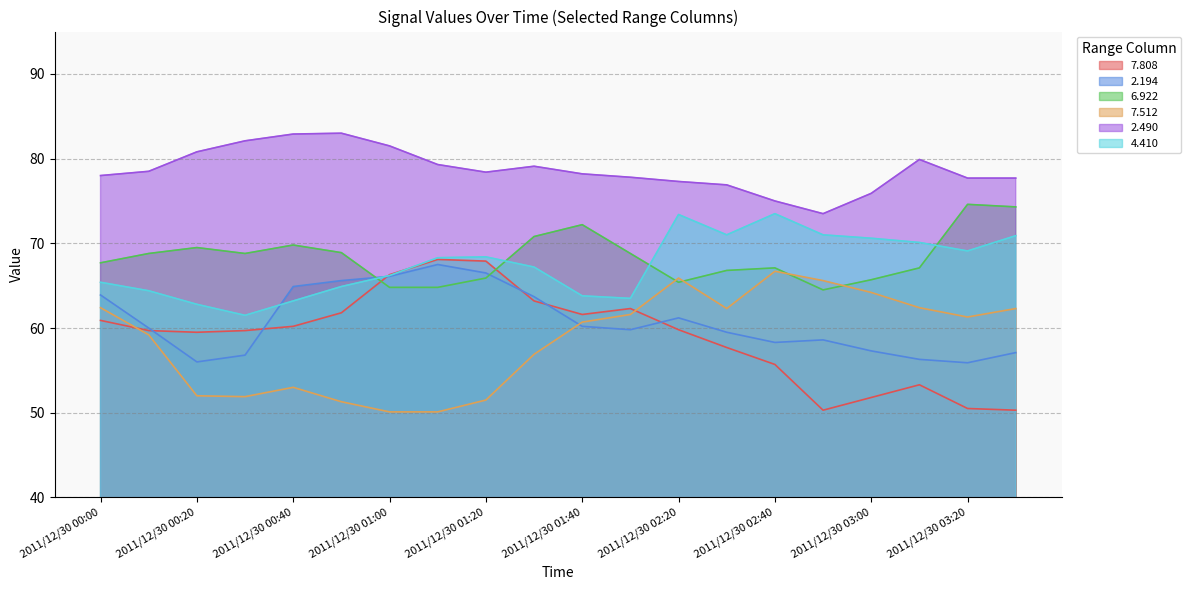

Between 2011/12/30 00:00 and 2011/12/30 01:30, which is larger?

2011/12/30 01:30